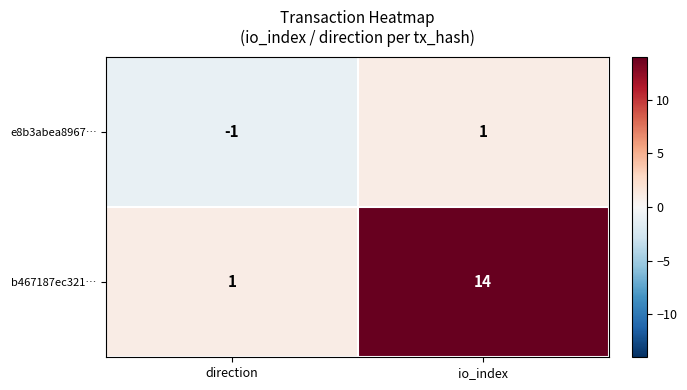

Is the value of b467187ec321… at io_index greater than the value of e8b3abea8967… at direction?

Yes